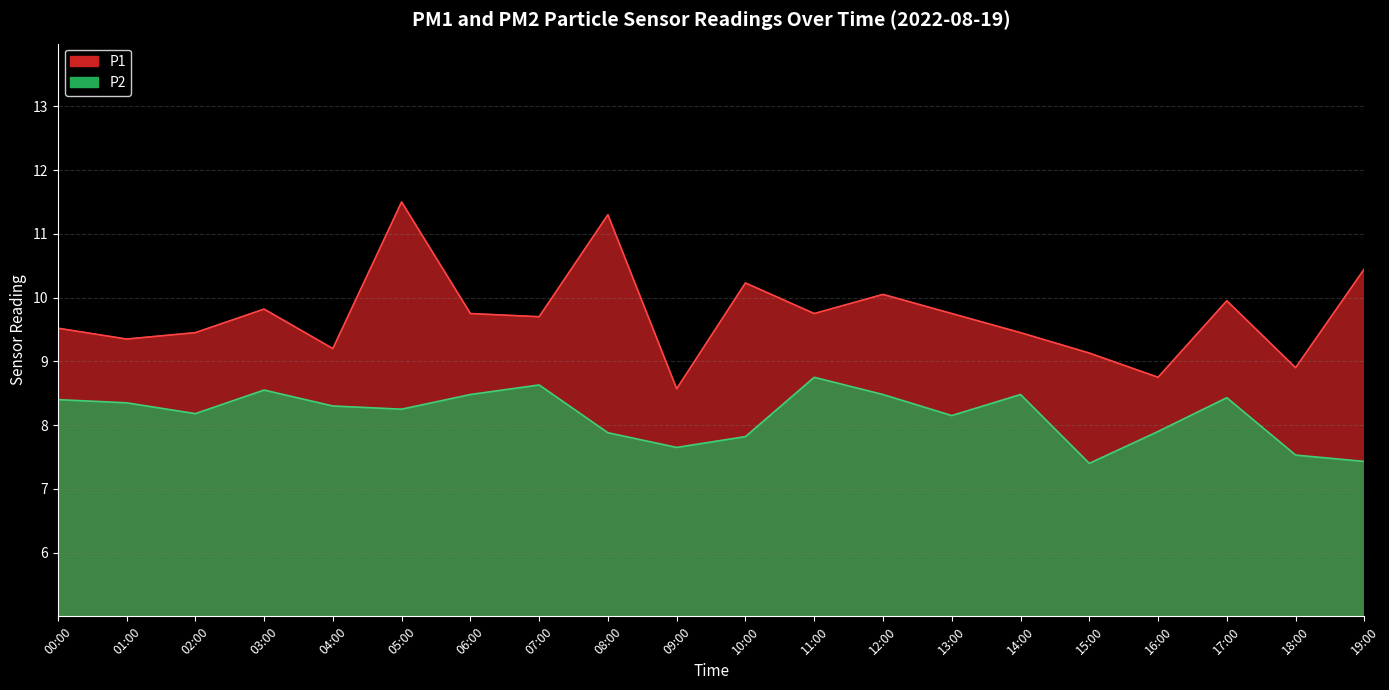

What is the difference between the maximum and minimum values in the P2 series?

1.3